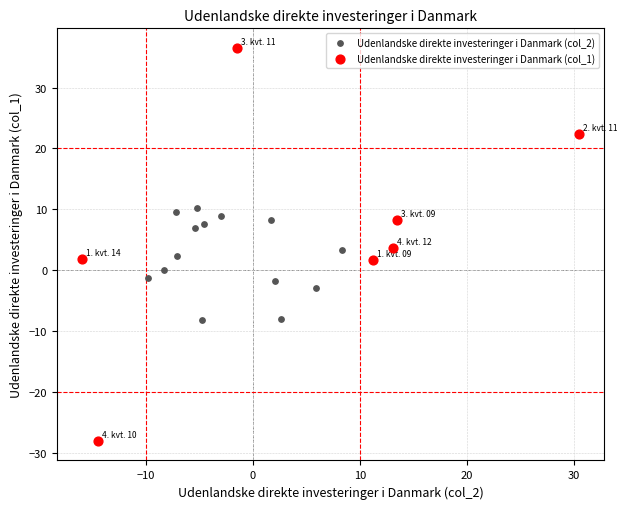

Which series reaches the minimum Y coordinate?

Udenlandske direkte investeringer i Danmark (col_1)